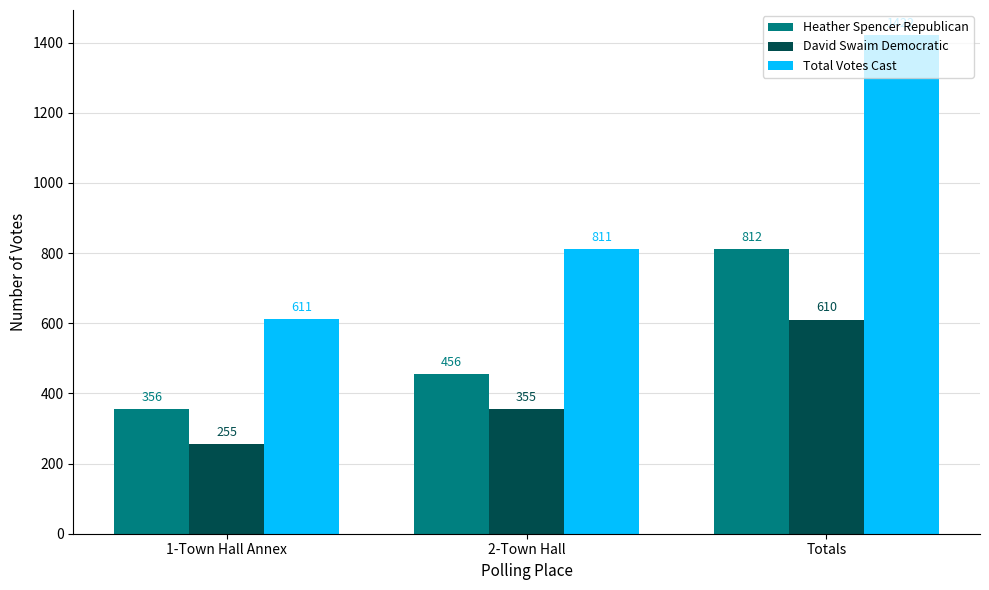

How many groups of bars are there?

3